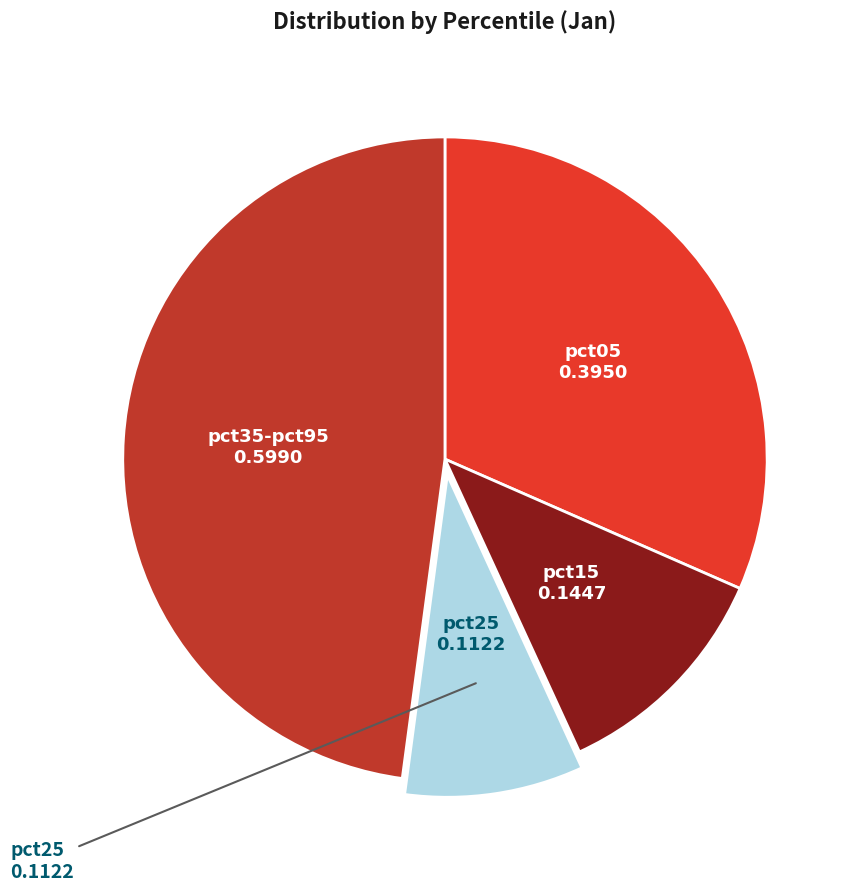

Is there a majority slice in this chart?

No